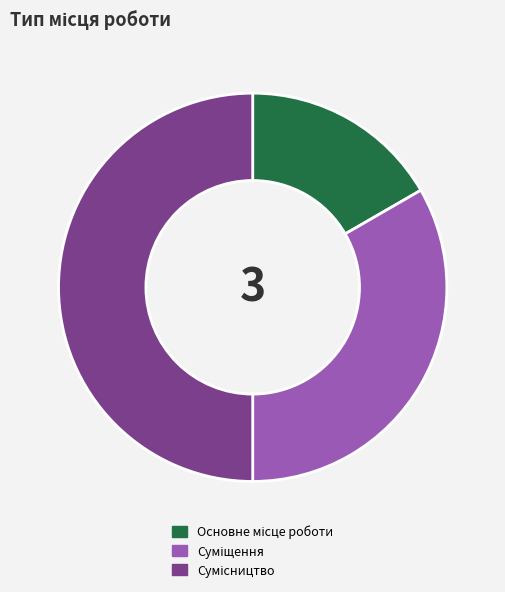

Between Основне місце роботи and Суміщення, which is larger?

Суміщення